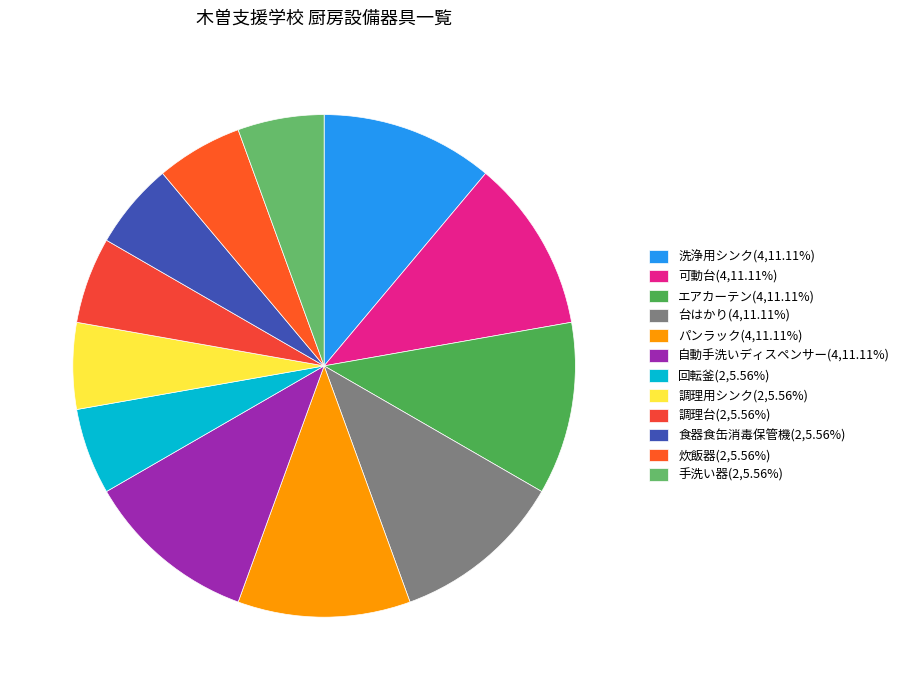

Count the number of slices in the pie.

12